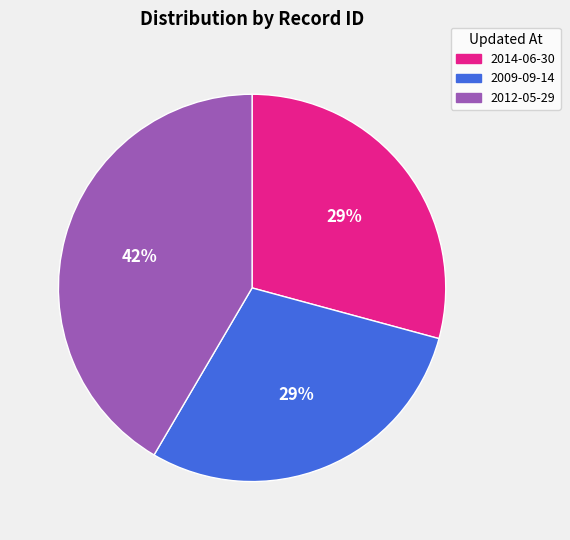

To the nearest percent, what is the average slice percentage?

33%